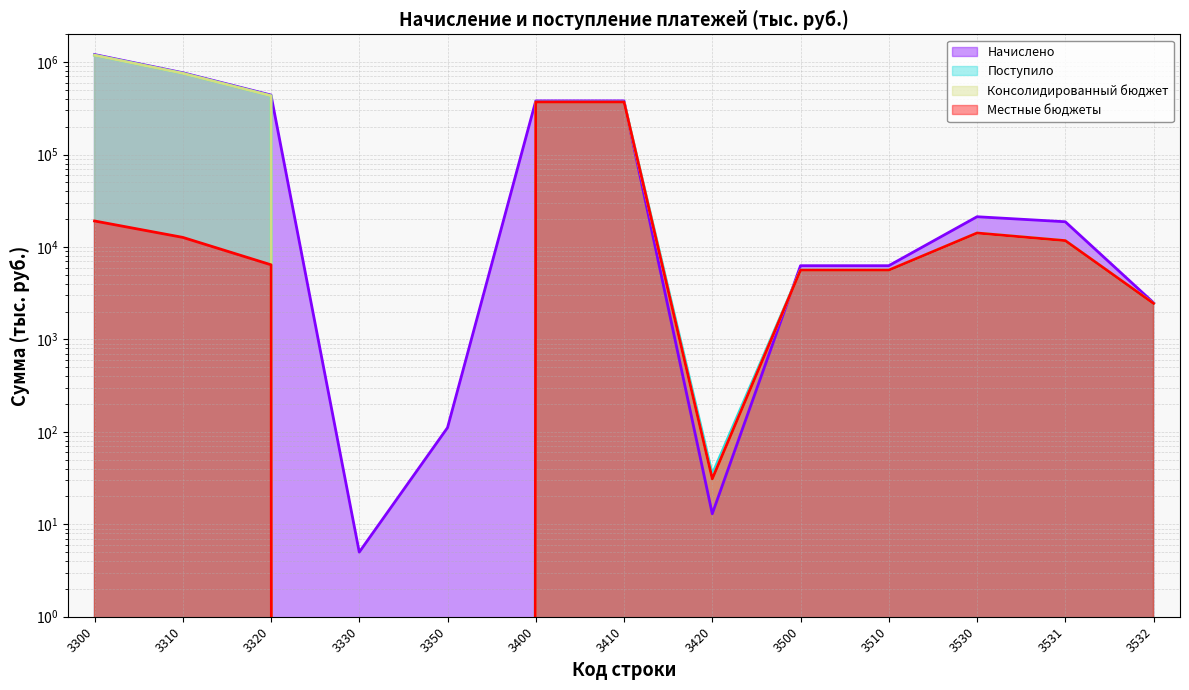

Where do Поступило and Начислено first cross each other?

3410 and 3420